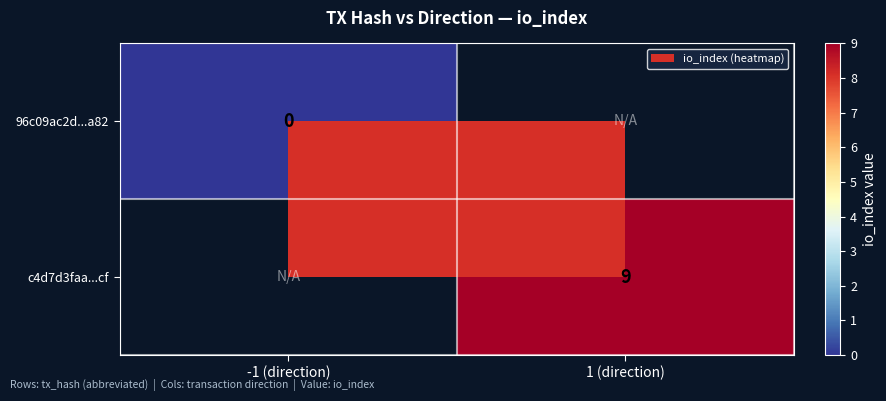

Is the value of c4d7d3faa...cf at 1 (direction) greater than the value of 96c09ac2d...a82 at -1 (direction)?

Yes